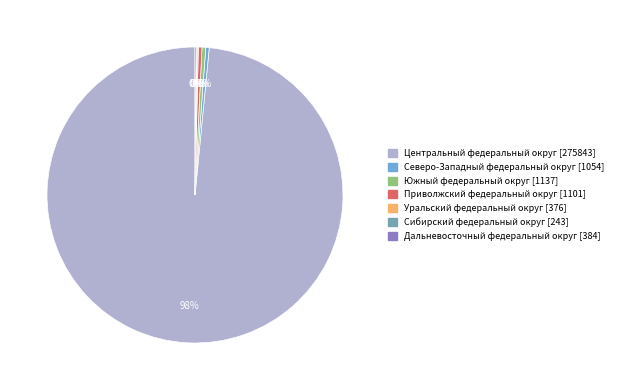

To the nearest percent, what is the average slice percentage?

14%